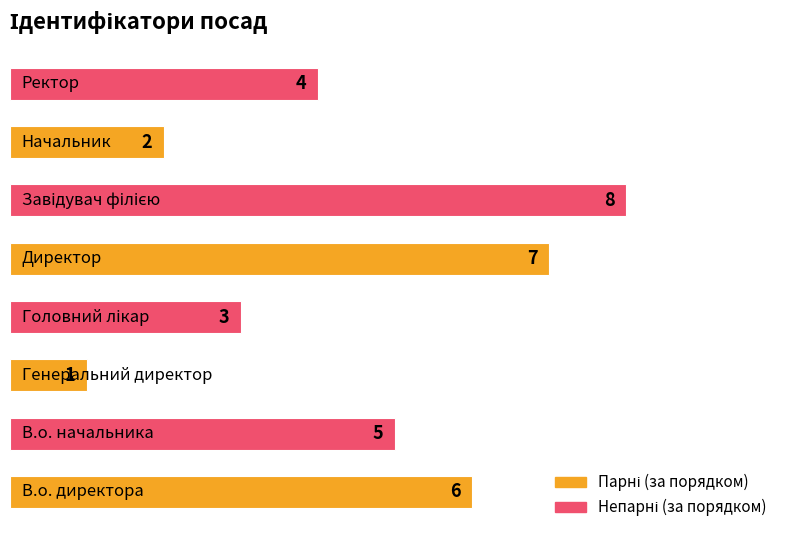

What is the greatest value displayed?

8